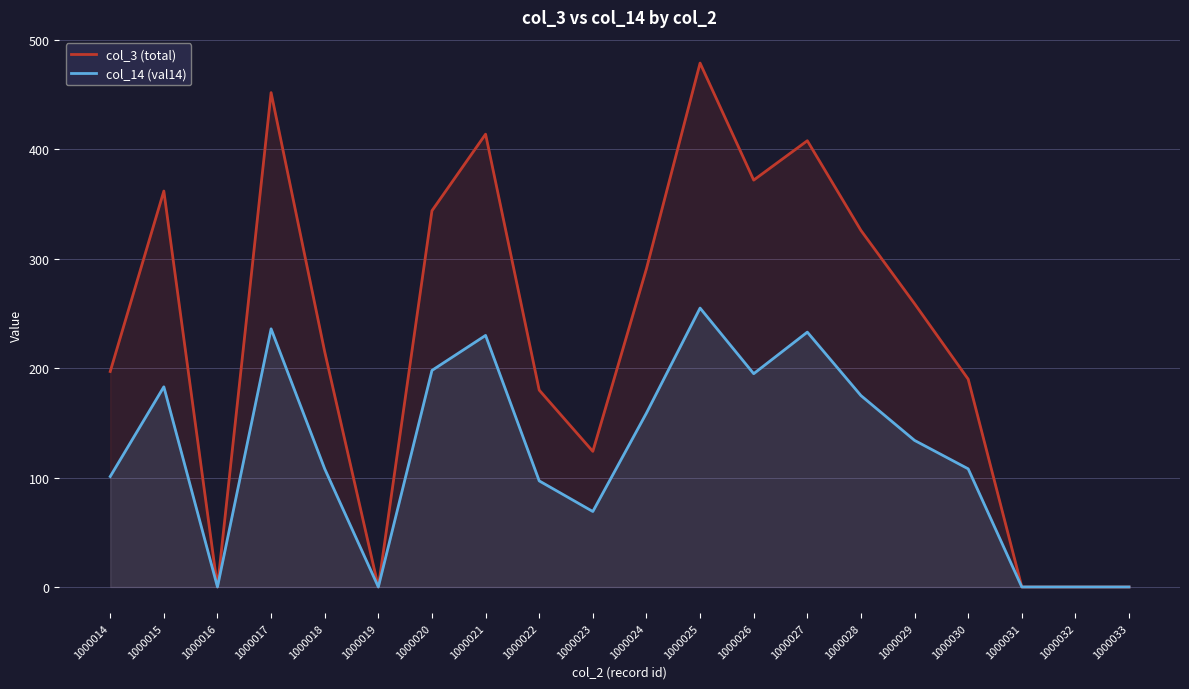

What are all the series names shown in the legend?

col_3 (total), col_14 (val14)